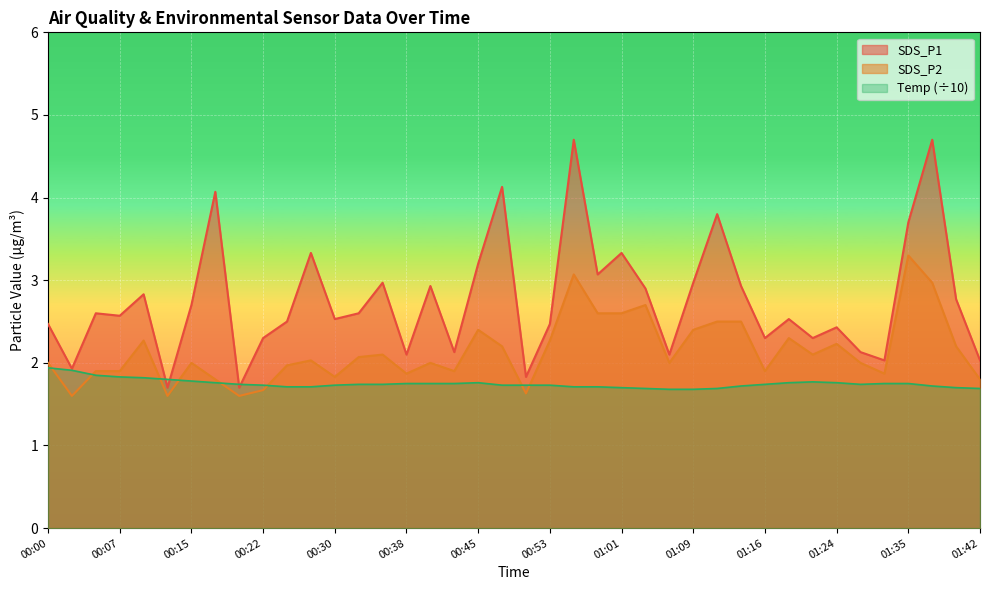

At which category does SDS_P2 reach its first local valley?

00:02